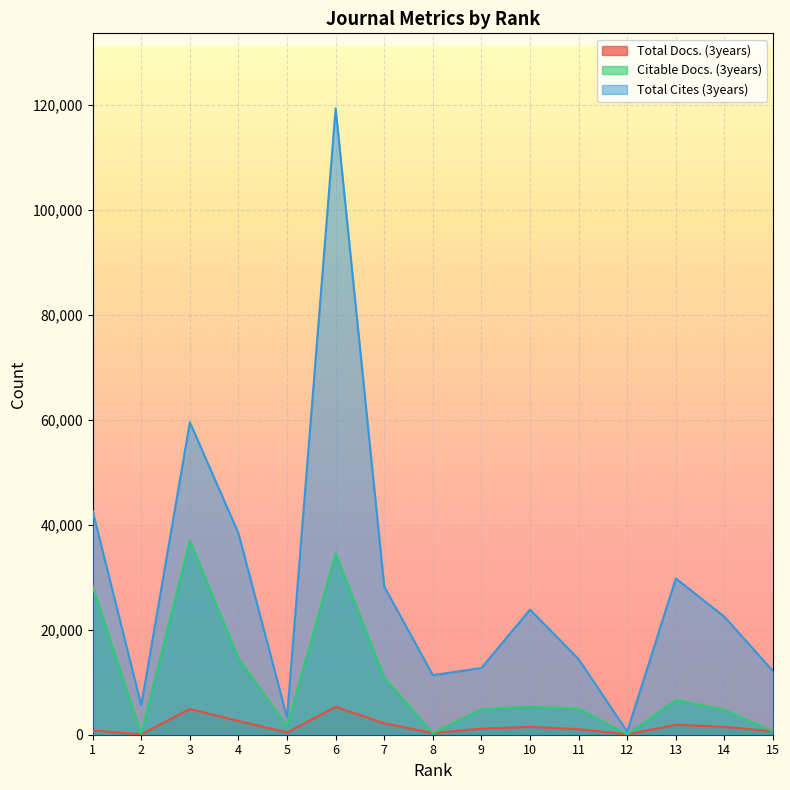

Where is Total Docs. (3years) nearest to the value 2692?

4